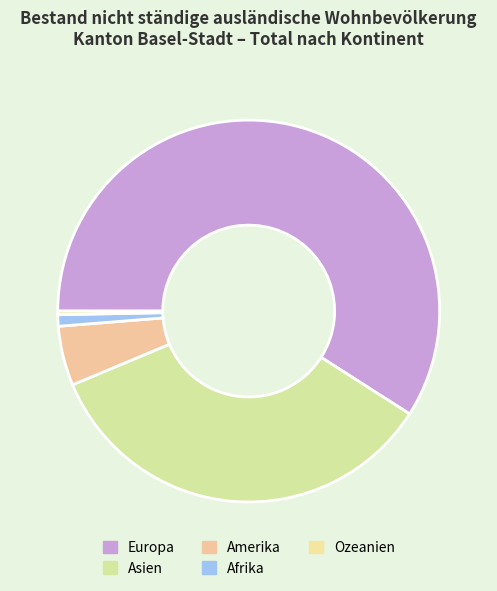

To the nearest percent, what portion does Afrika represent?

1%